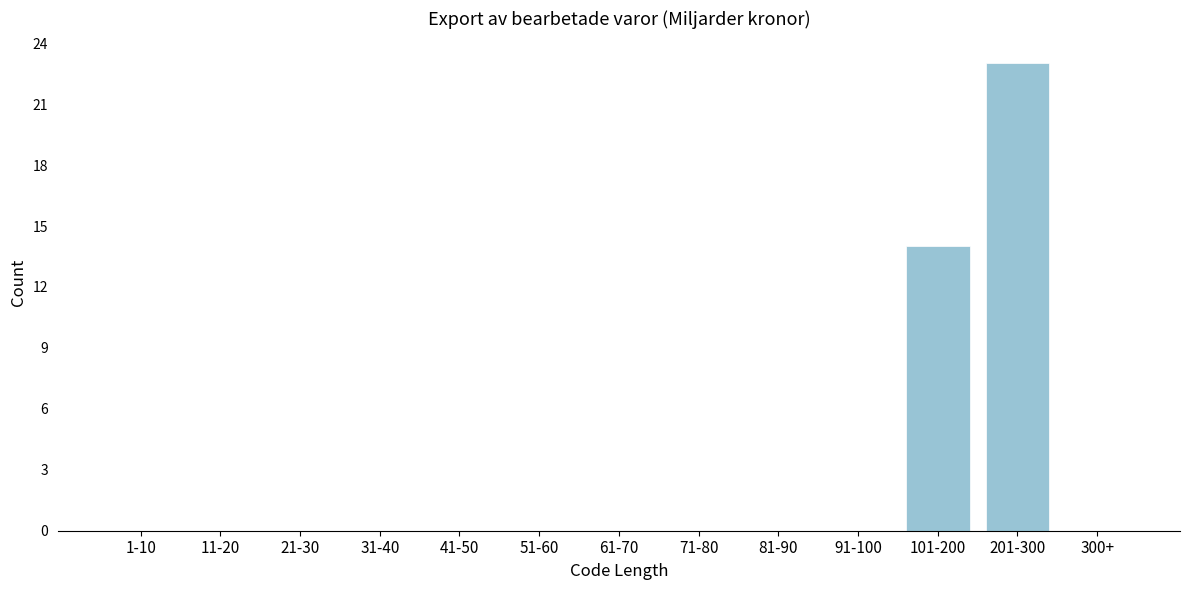

Reading left to right, transcribe all the data shown in this chart.

1-10=0	11-20=0	21-30=0	31-40=0	41-50=0	51-60=0	61-70=0	71-80=0	81-90=0	91-100=0	101-200=14	201-300=23	300+=0